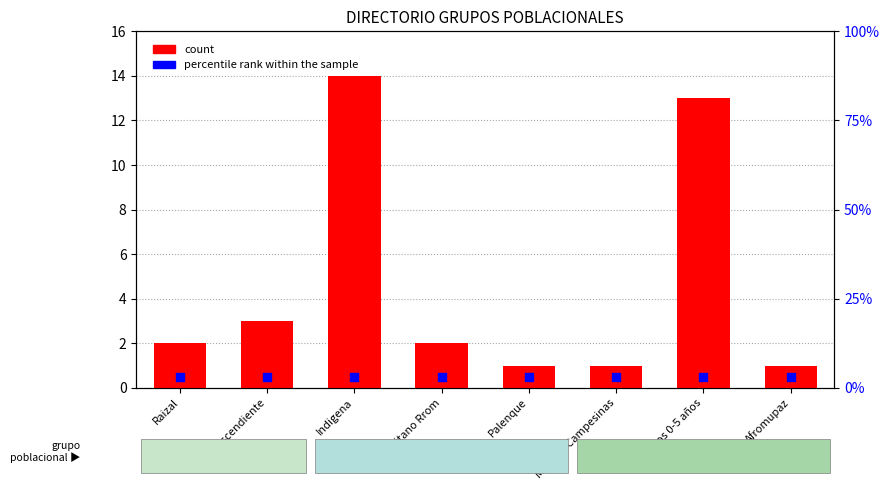

Which series reaches the minimum Y coordinate?

percentile rank within the sample